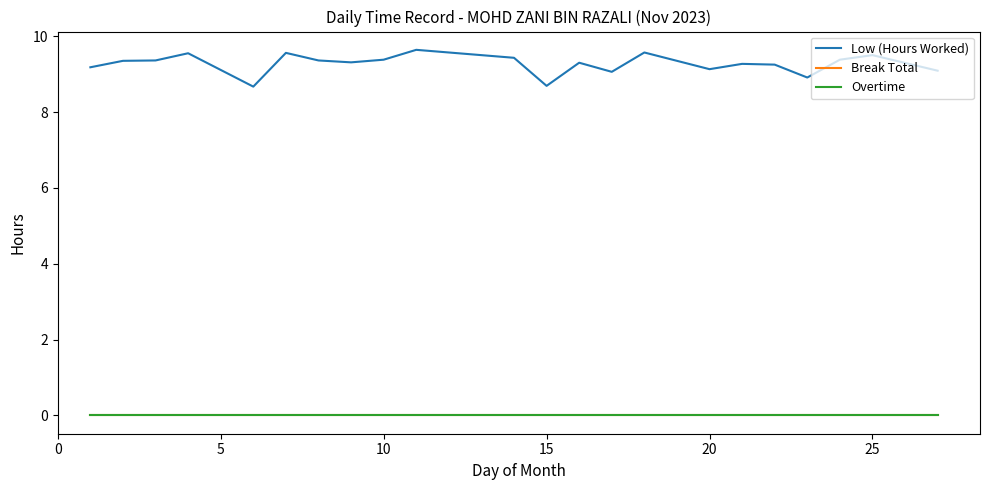

How many data points in Low (Hours Worked) are above 9?

19